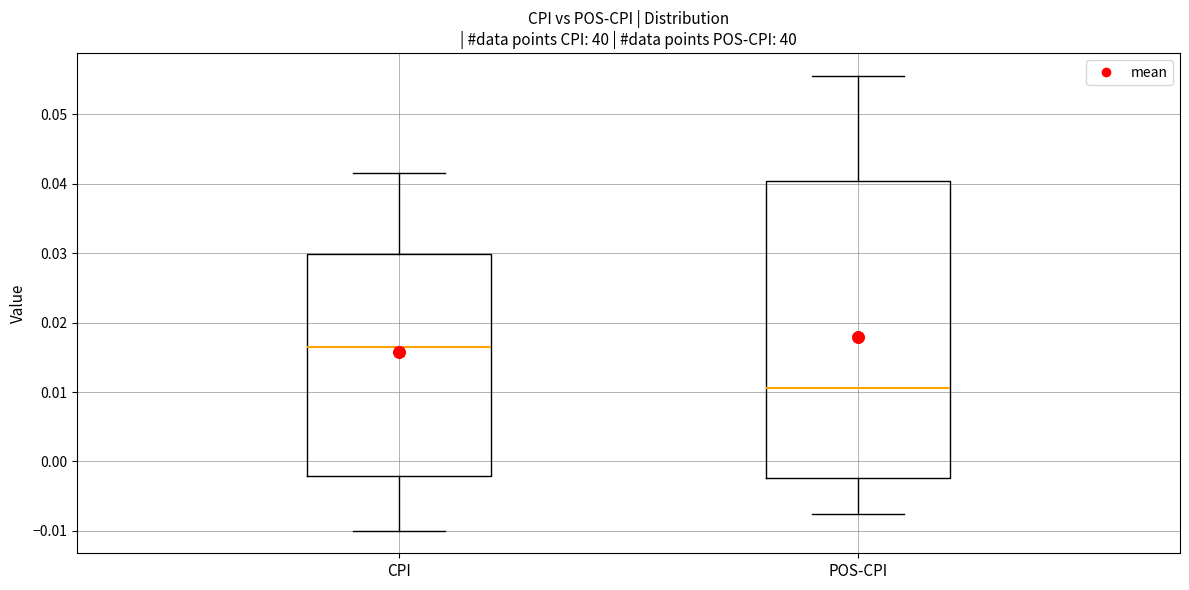

Where does the upper whisker of the box for CPI end on the y-axis? The values are not printed on the chart, so give them approximately, as read against the axis.

0.042